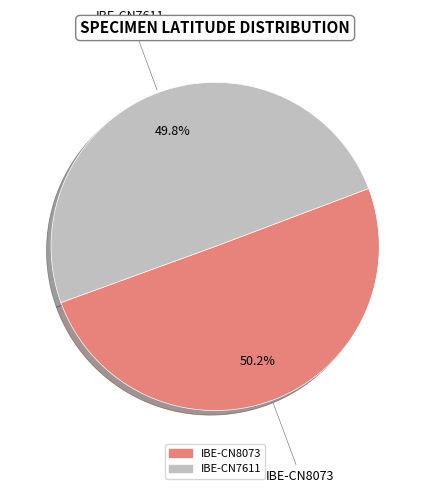

Is there any slice that represents more than half of the pie?

Yes